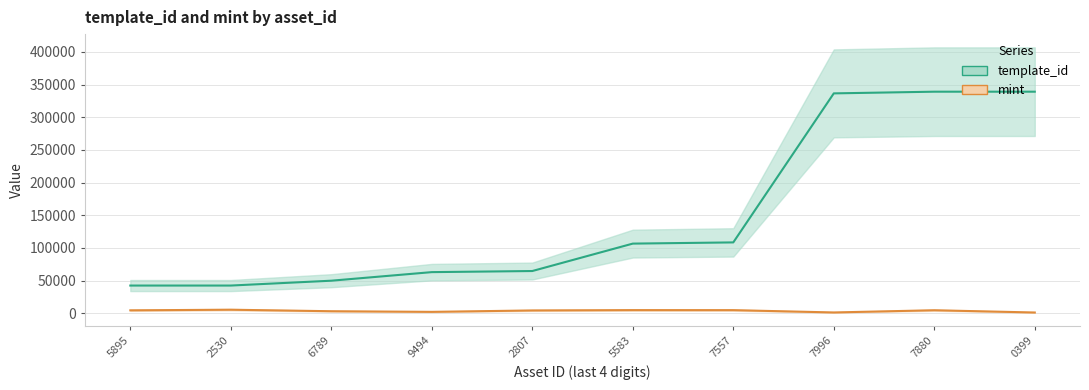

True or false: template_id has more than 0 points higher than both neighbors.

False